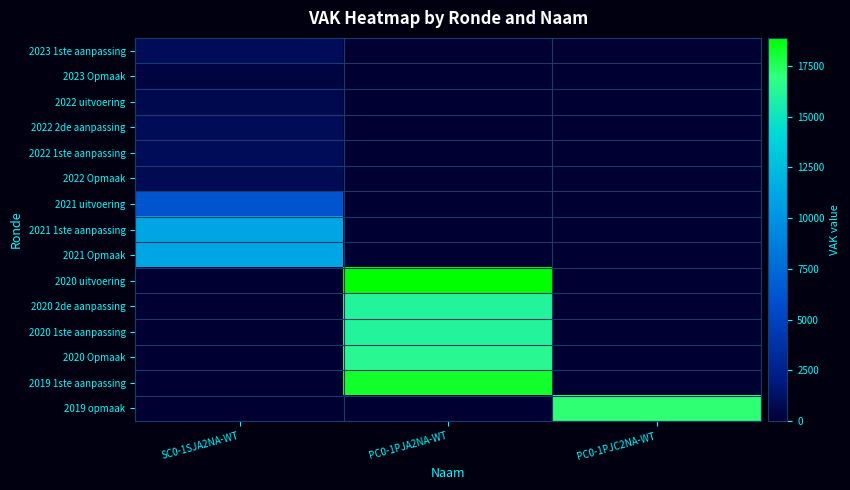

Which series has the largest total across all categories?

2020 uitvoering